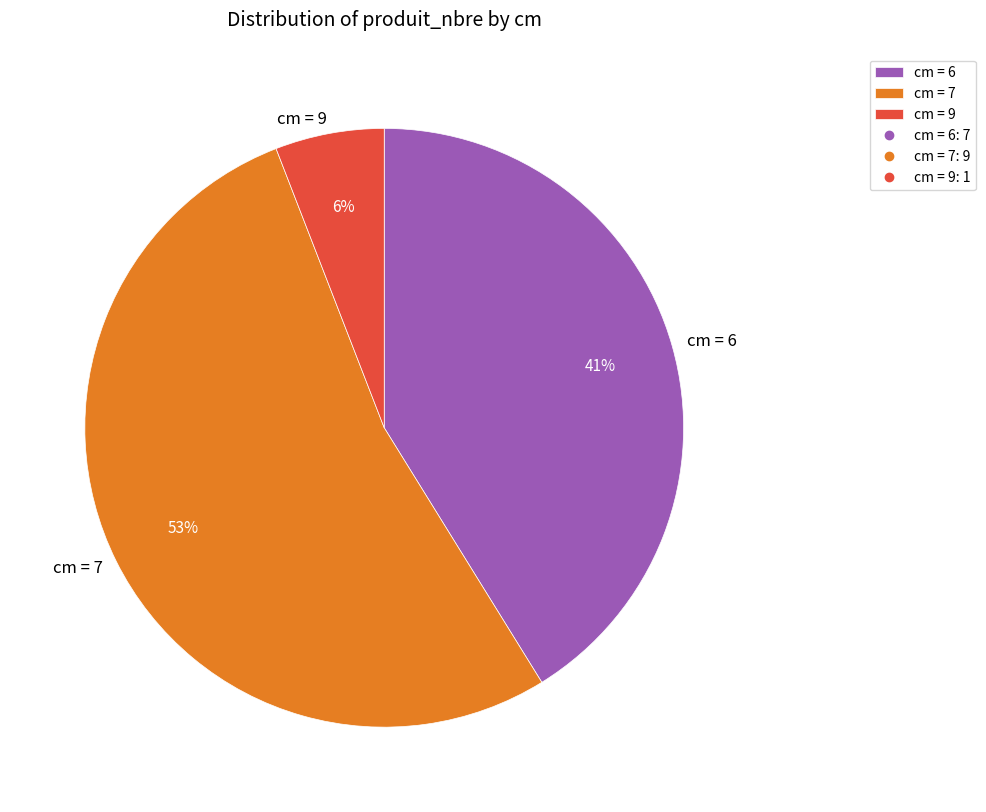

To the nearest percent, what is the difference between the largest and smallest slice percentages?

47%